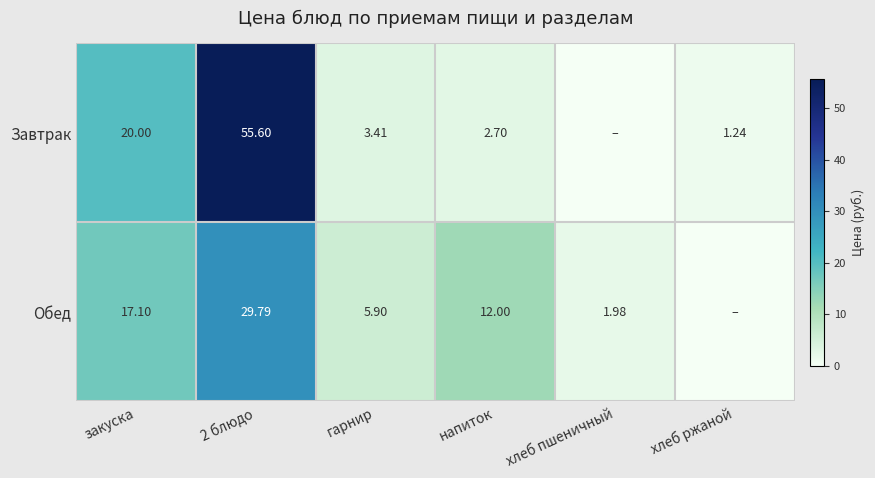

How many categories are shown in the chart?

6